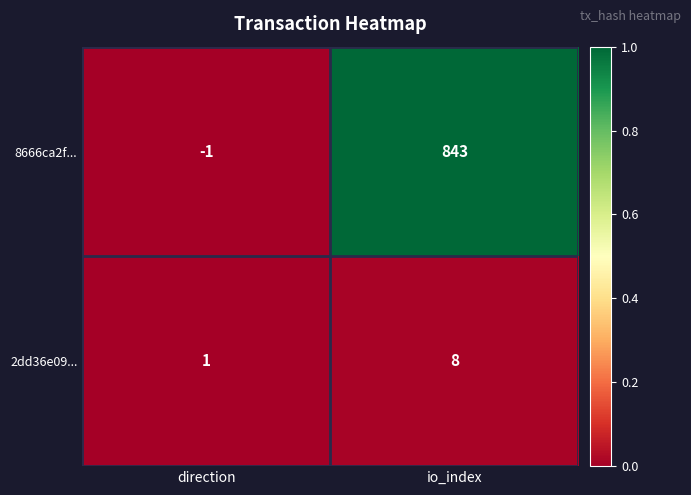

Rank the series at direction from highest to lowest value.

2dd36e09..., 8666ca2f...